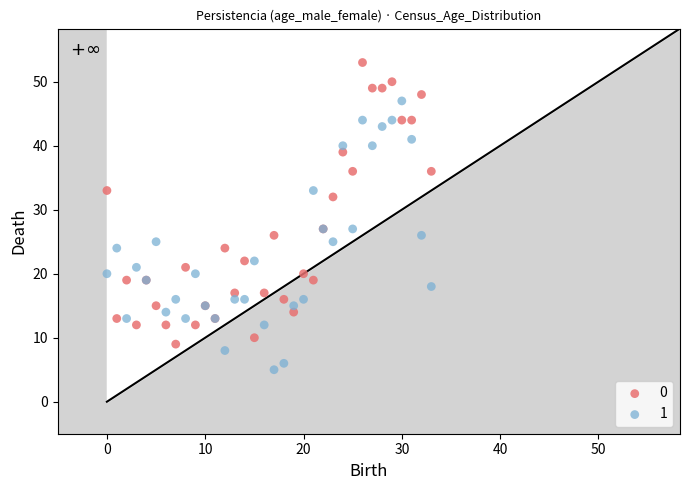

In the 0 series, what Y value is closest to 31?

32